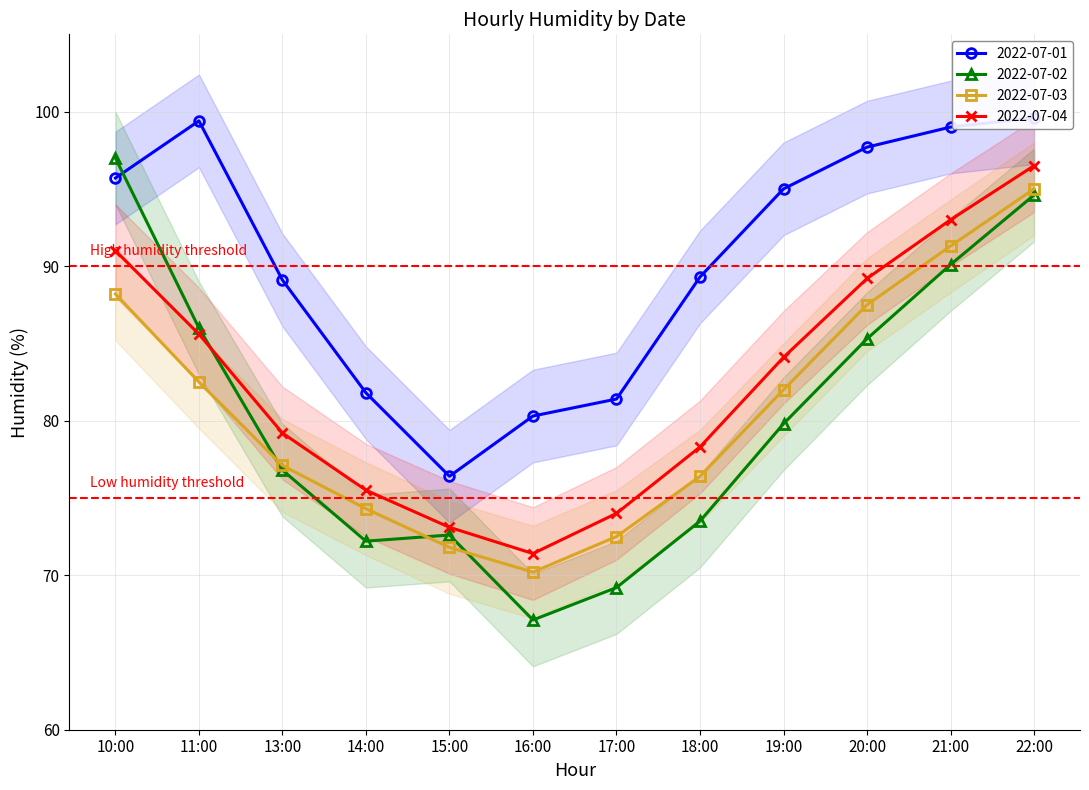

Where is 2022-07-02 nearest to the value 82?

19:00